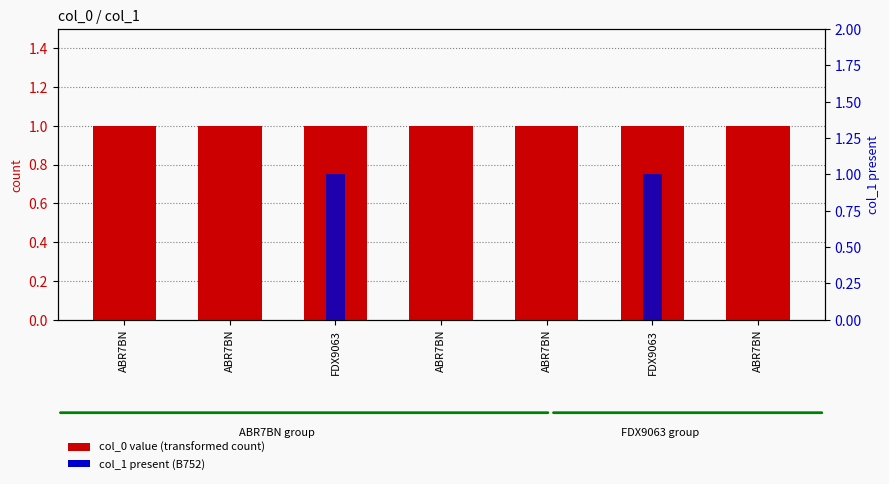

Does the chart contain stacked bars?

No